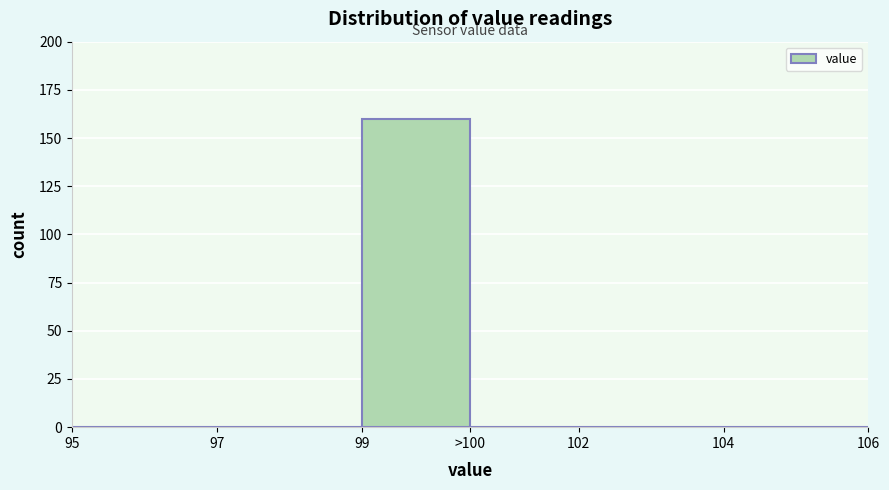

Reading left to right, what are all the values shown in this chart?

95=0	97=0	99=160	>100=0	102=0	104=0